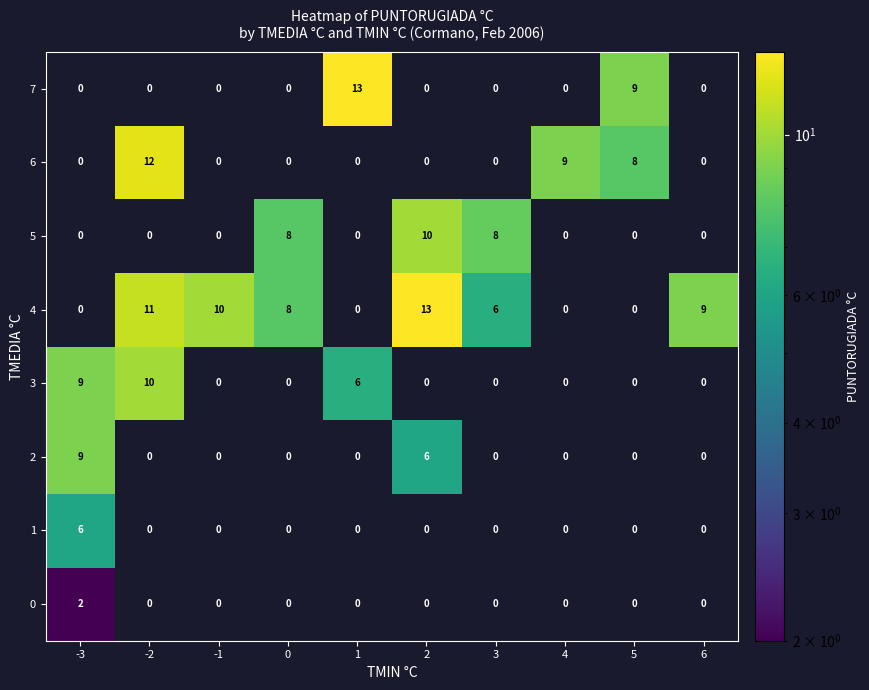

Between -1 and 1, which series saw the biggest shift?

7